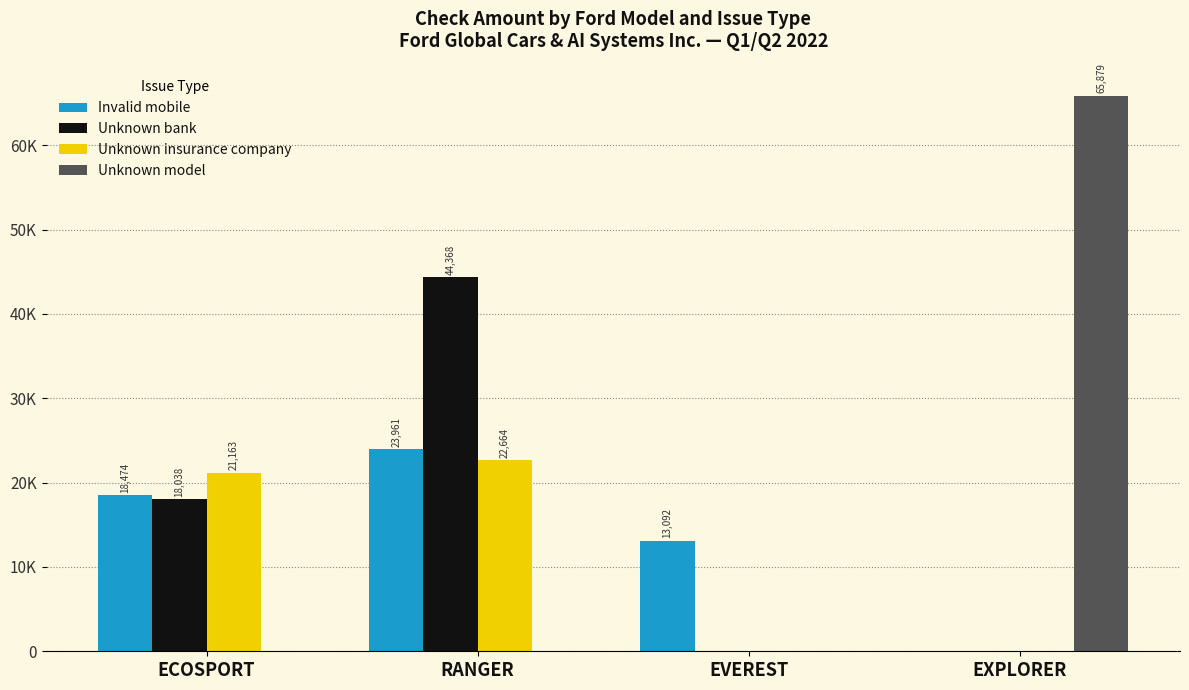

What position from the right is ECOSPORT?

4